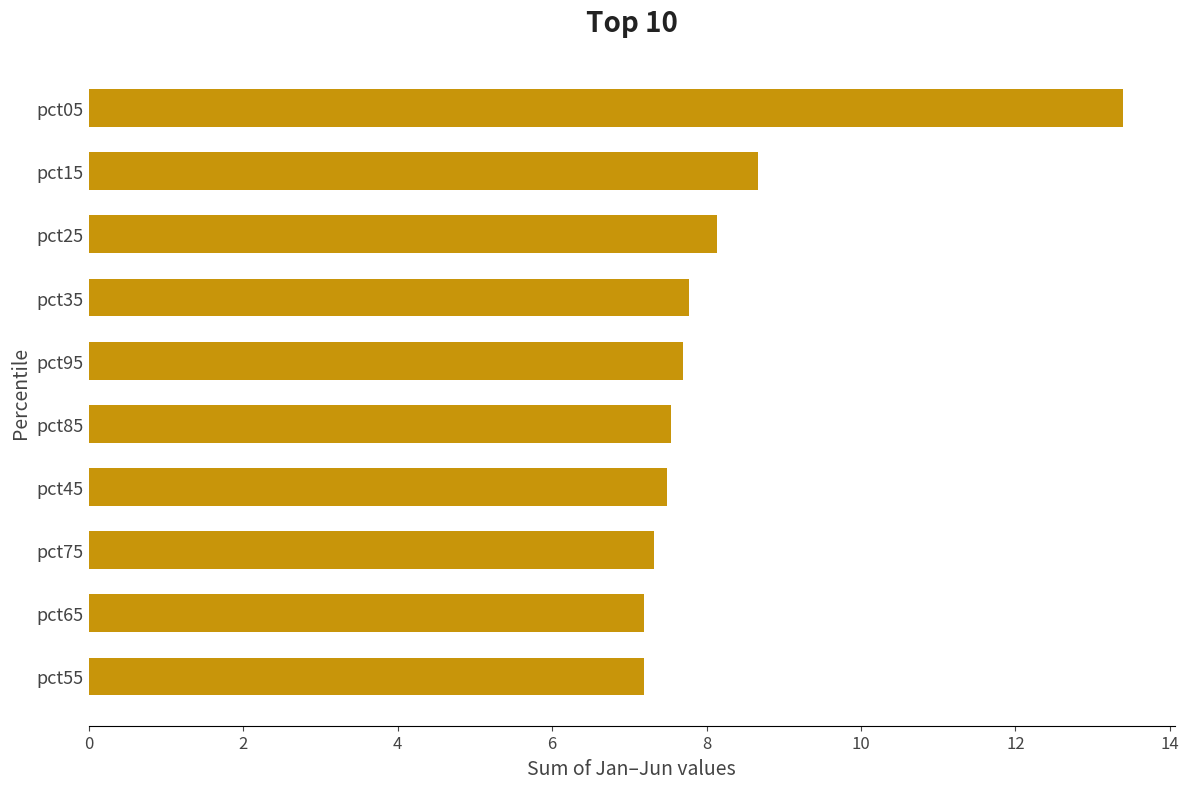

What is the minimum value shown in the chart?

7.2